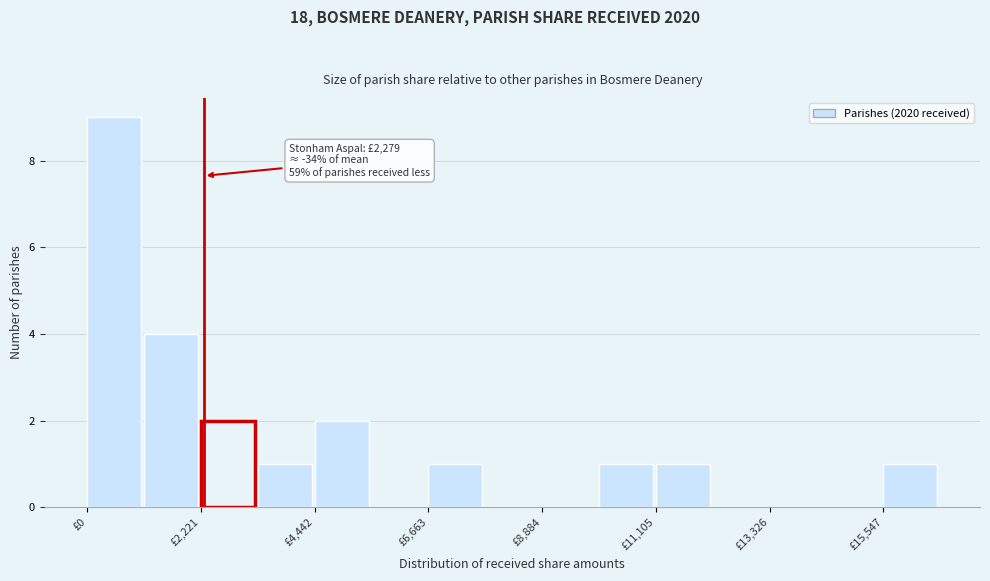

Read against the x-axis, roughly where is the centre of the tallest bar?

500